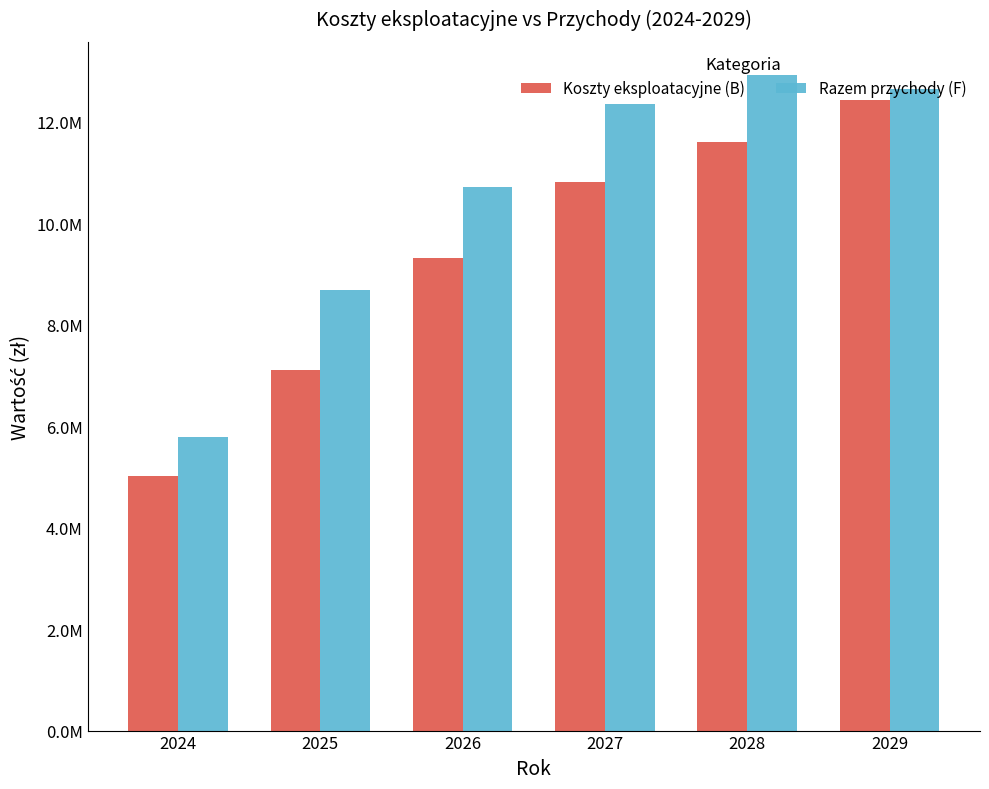

List the series in order of their overall mean, highest first.

Razem przychody (F), Koszty eksploatacyjne (B)